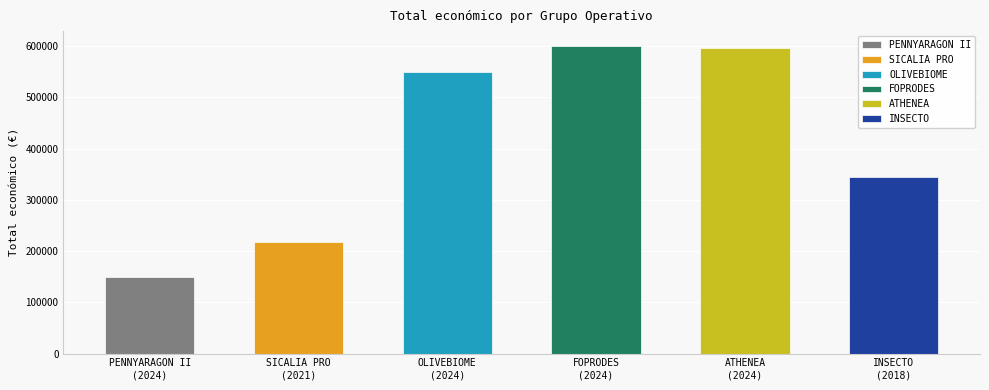

Reading left to right, what are all the values shown in this chart?

150000	217264	550111	599211	595436	344243